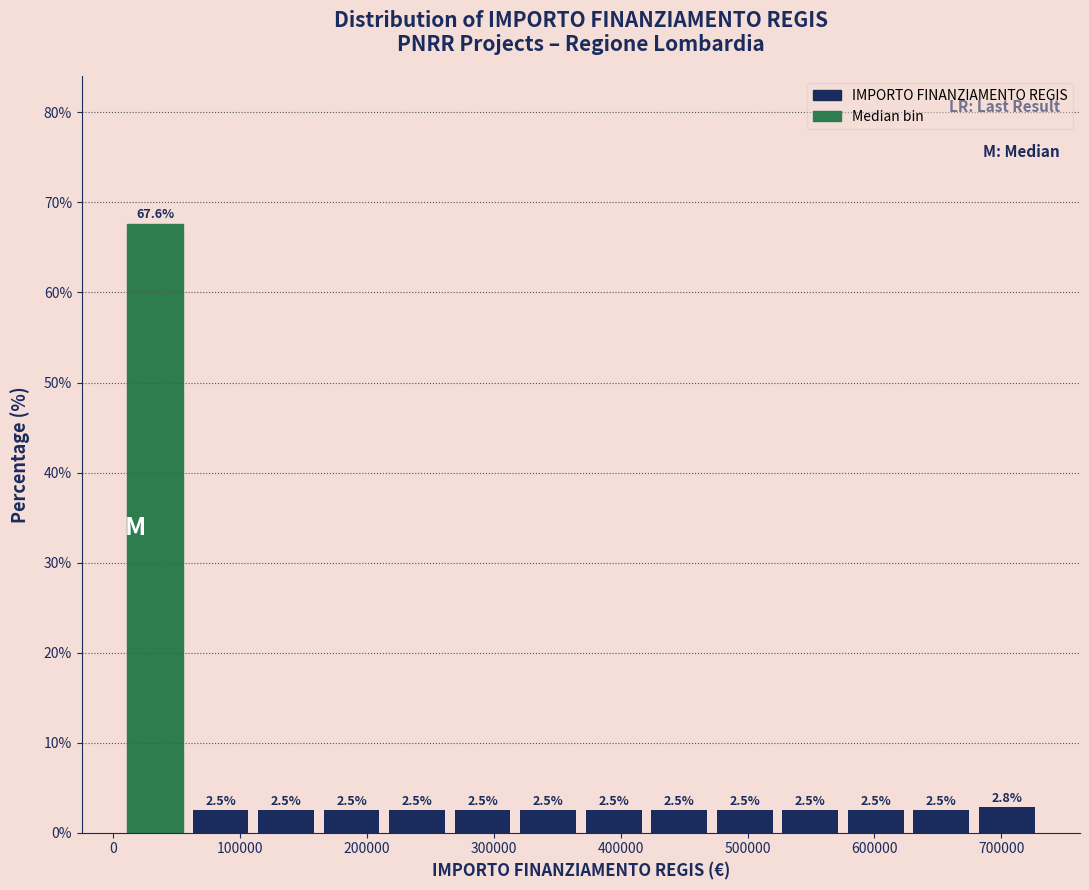

What is the height of the bar covering 270000 to 320000 on the x-axis? The bar edges are not printed on the chart, so give them approximately, as read against the axis.

2.5